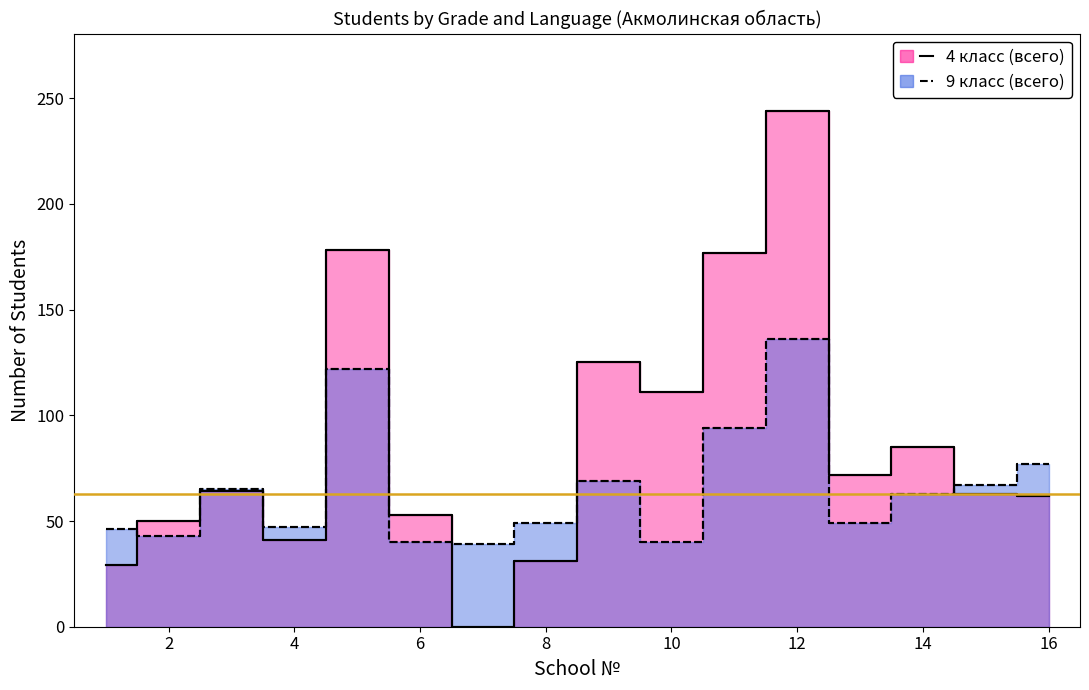

How many values in the 9 класс (всего) series exceed 63?

7